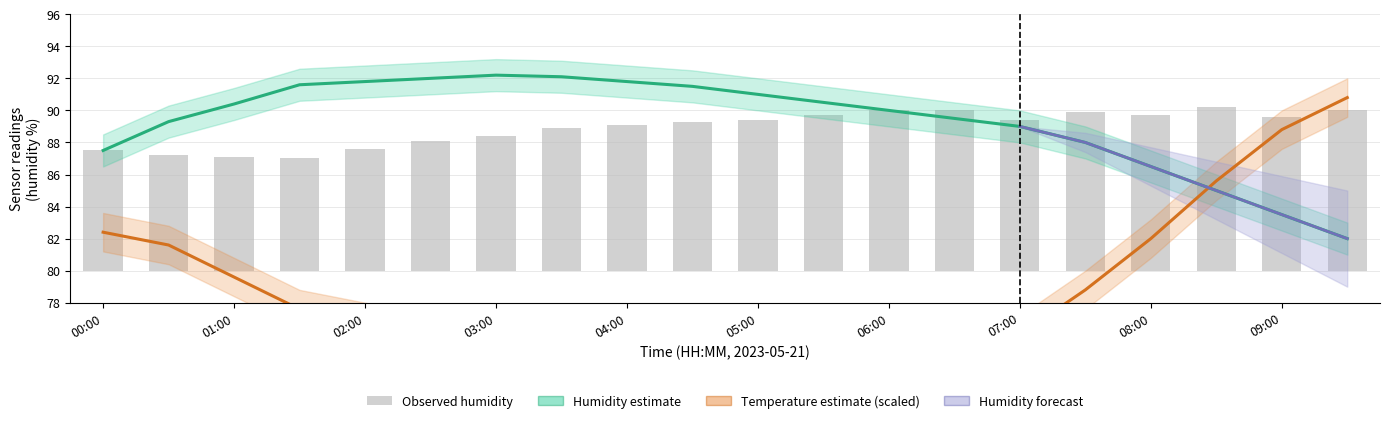

Reading left to right, list all the values displayed in this chart.

temperature: 18.1	17.9	17.4	16.9	16.7	16.5	16.3	16.1	16.0	15.9	15.8	15.7	15.8	16.0	16.5	17.2	18.0	18.9	19.7	20.2
temperature_lo: 17.8	17.6	17.1	16.6	16.4	16.2	16.0	15.8	15.6	15.5	15.4	15.3	15.4	15.7	16.2	16.9	17.7	18.6	19.4	19.9
temperature_hi: 18.4	18.2	17.7	17.2	17.0	16.8	16.6	16.4	16.4	16.3	16.2	16.1	16.2	16.3	16.8	17.5	18.3	19.2	20.0	20.5
humidity: 87.5	89.3	90.4	91.6	91.8	92.0	92.2	92.1	91.8	91.5	91.0	90.5	90.0	89.5	89.0	88.0	86.5	85.0	83.5	82.0
humidity_lo: 86.5	88.3	89.4	90.6	90.8	91.0	91.2	91.1	90.8	90.5	90.0	89.5	89.0	88.5	88.0	87.0	85.5	84.0	82.5	81.0
humidity_hi: 88.5	90.3	91.4	92.6	92.8	93.0	93.2	93.1	92.8	92.5	92.0	91.5	91.0	90.5	90.0	89.0	87.5	86.0	84.5	83.0